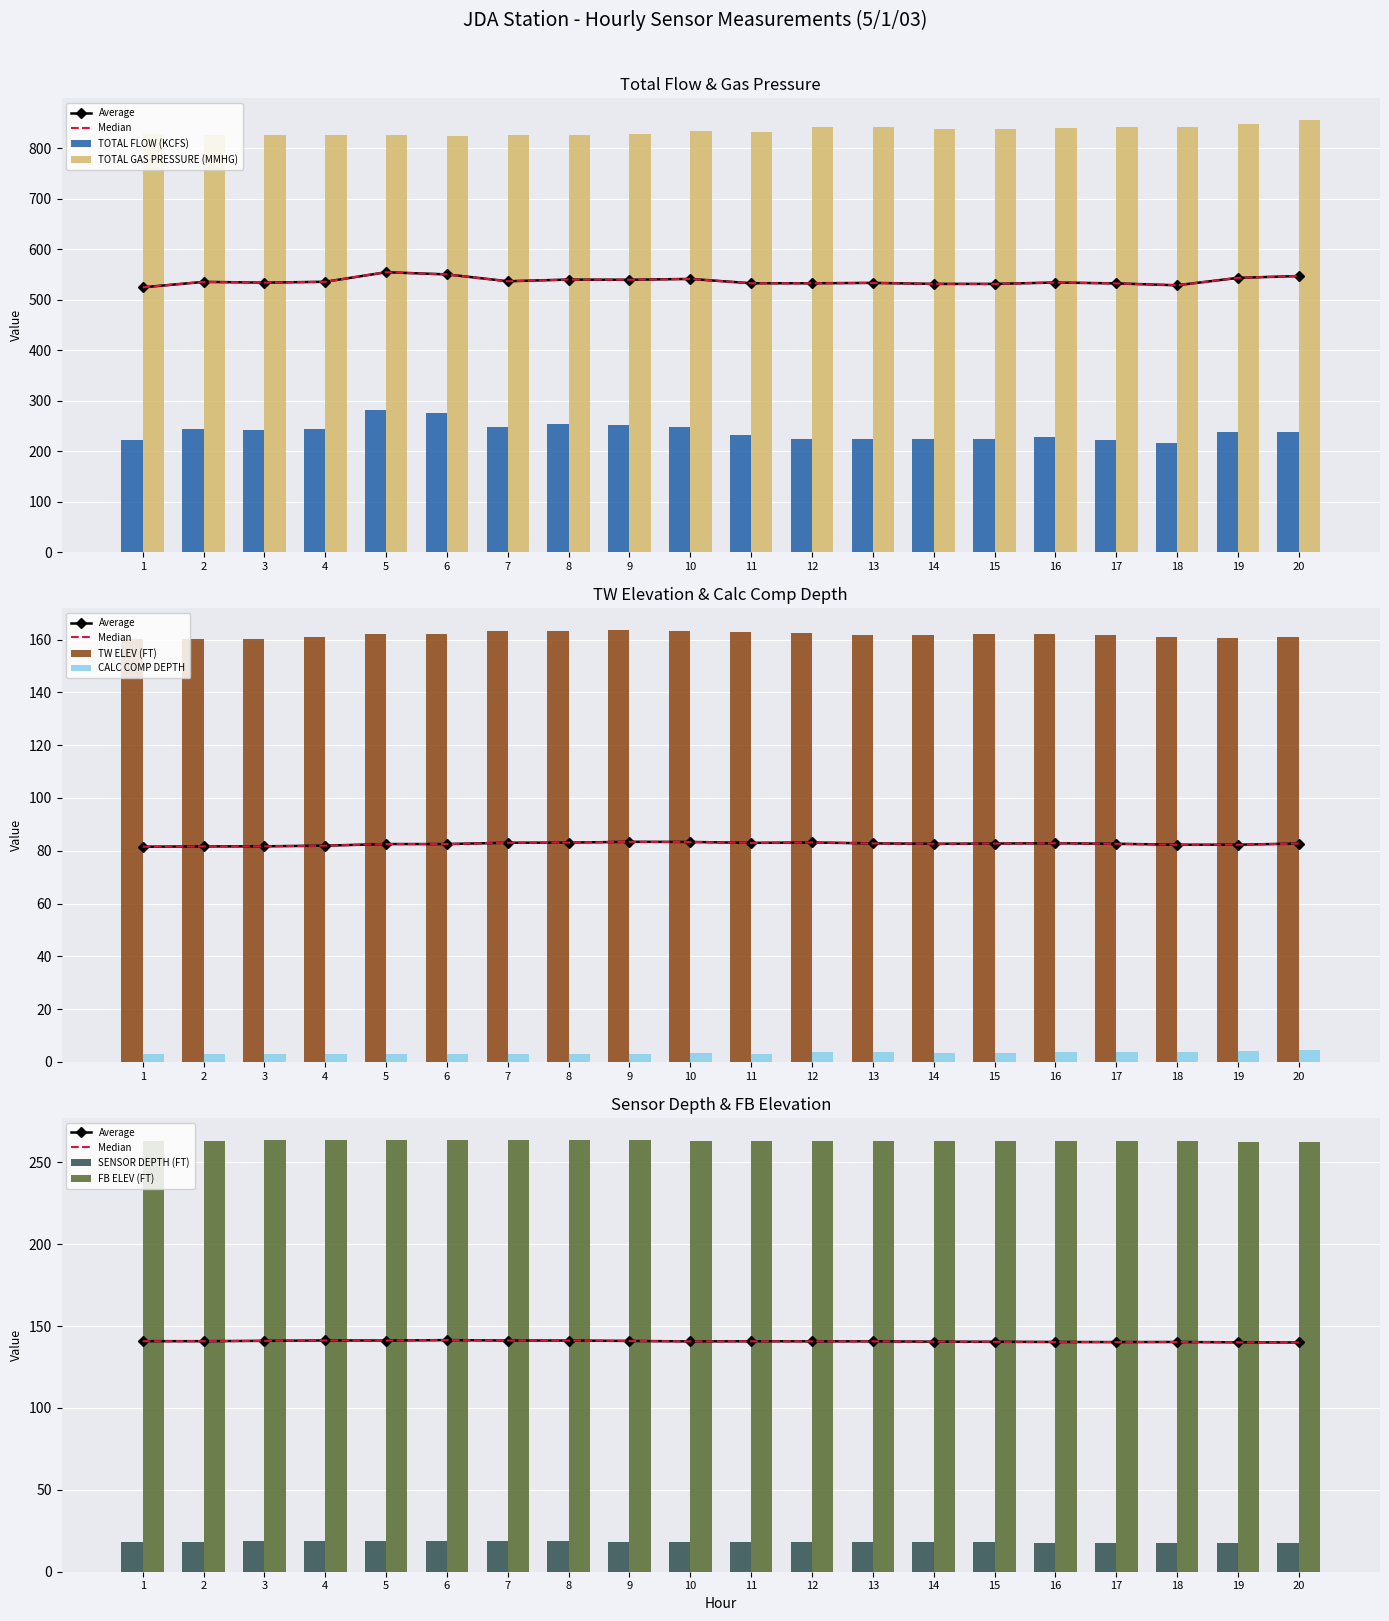

What is the spread (max minus min) of values at 7?

823.0